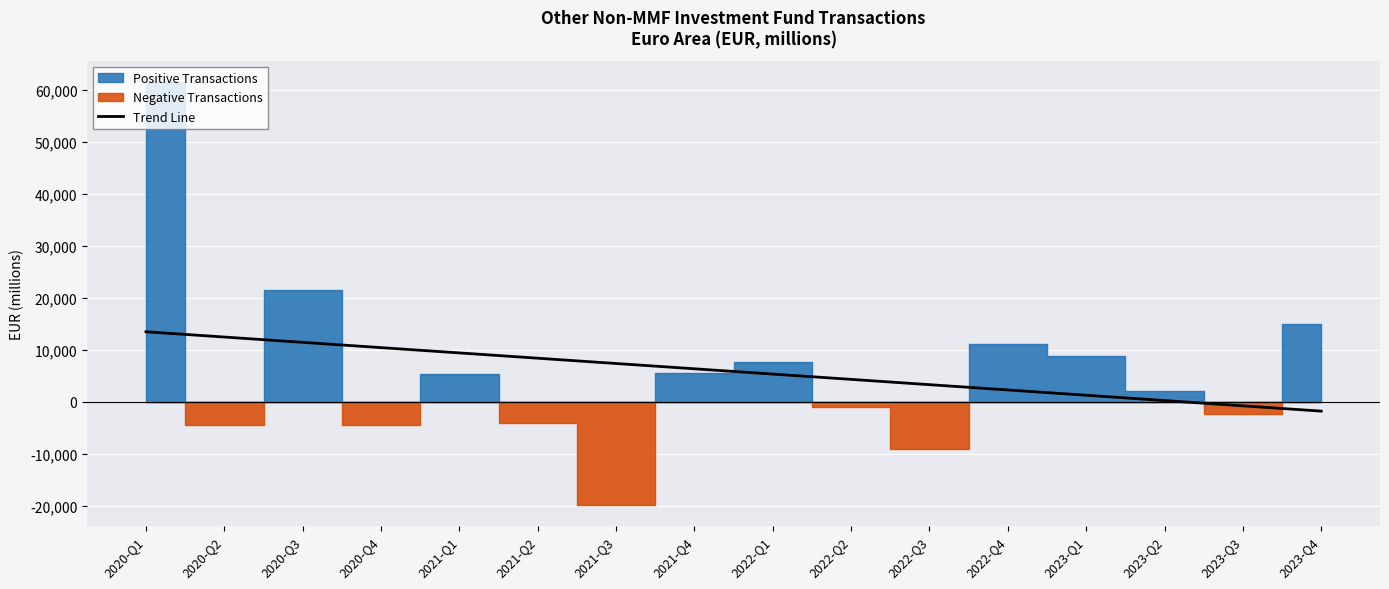

What is the difference between the maximum and minimum values?

15265.3